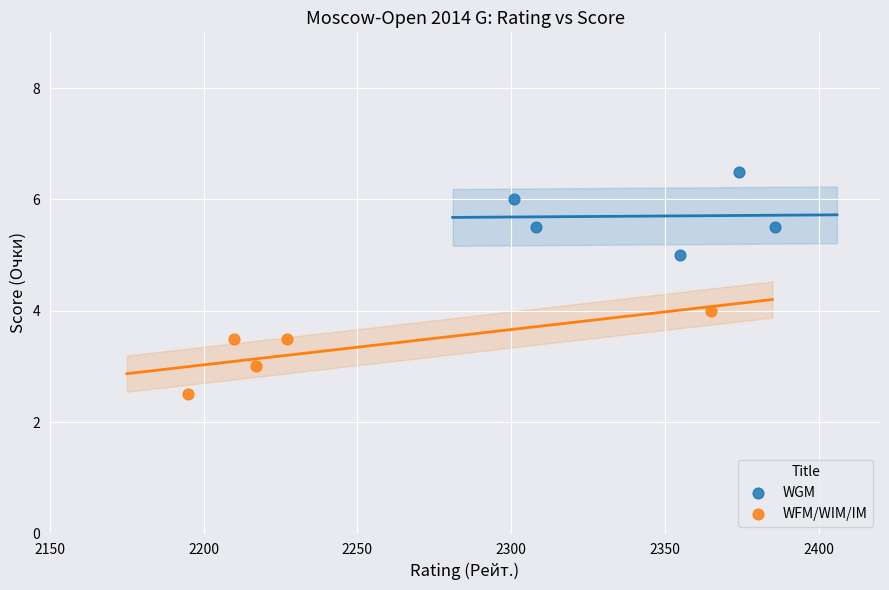

Which series reaches the maximum Y coordinate?

WGM